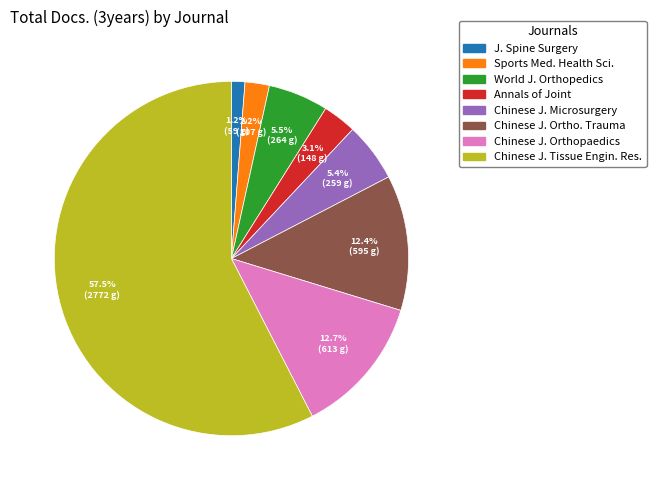

Which slice is the smallest?

J. Spine Surgery